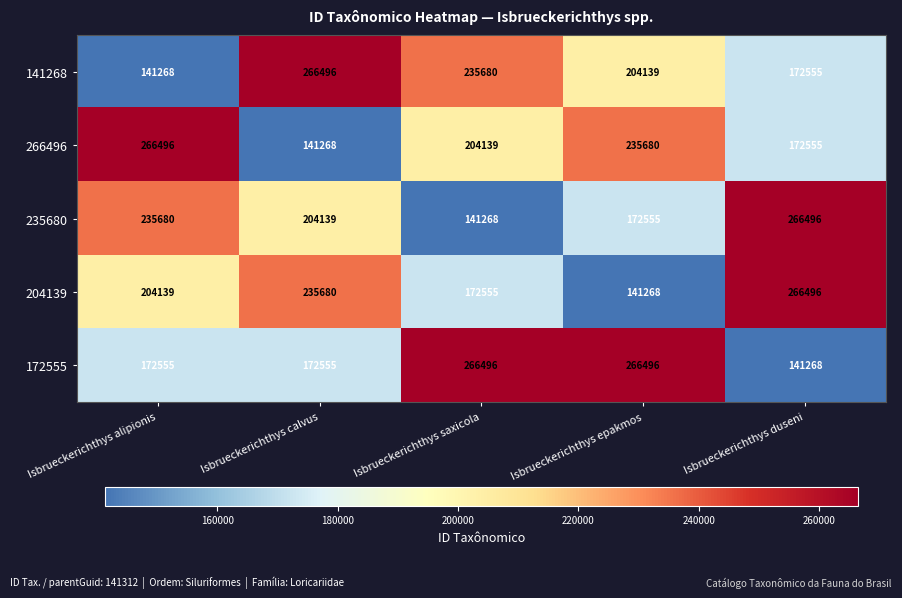

What is the average value of the 204139 series?

204028